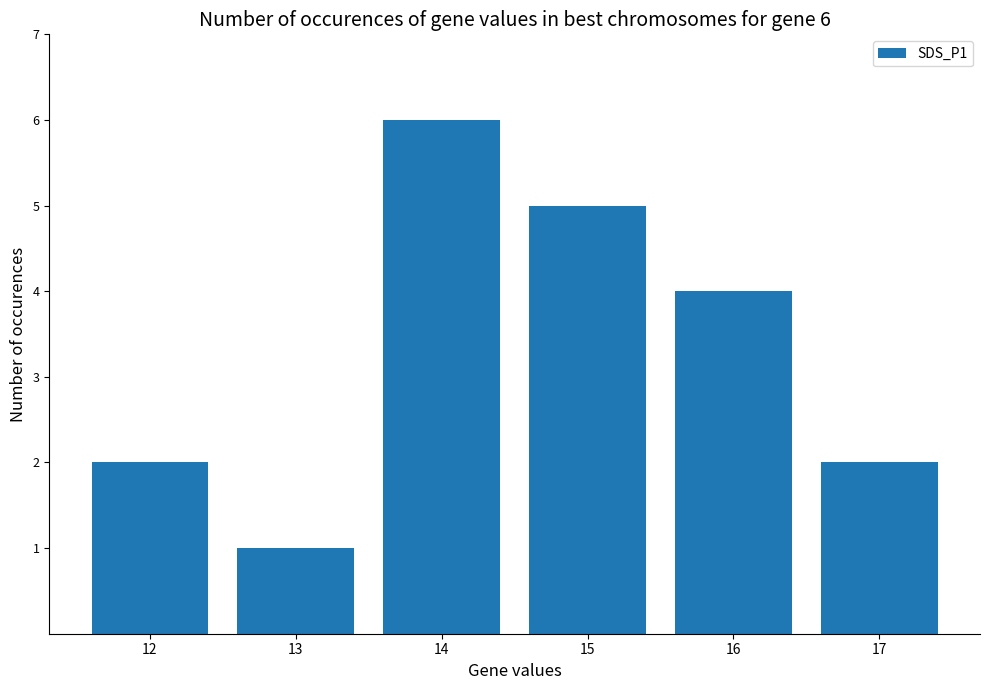

At which label does the data first exceed 4?

14